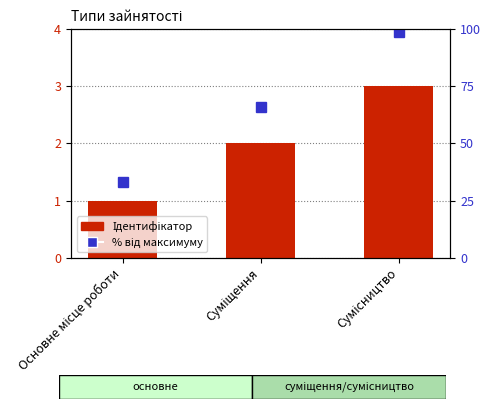

How many data points in Ідентифікатор are less than 2?

1